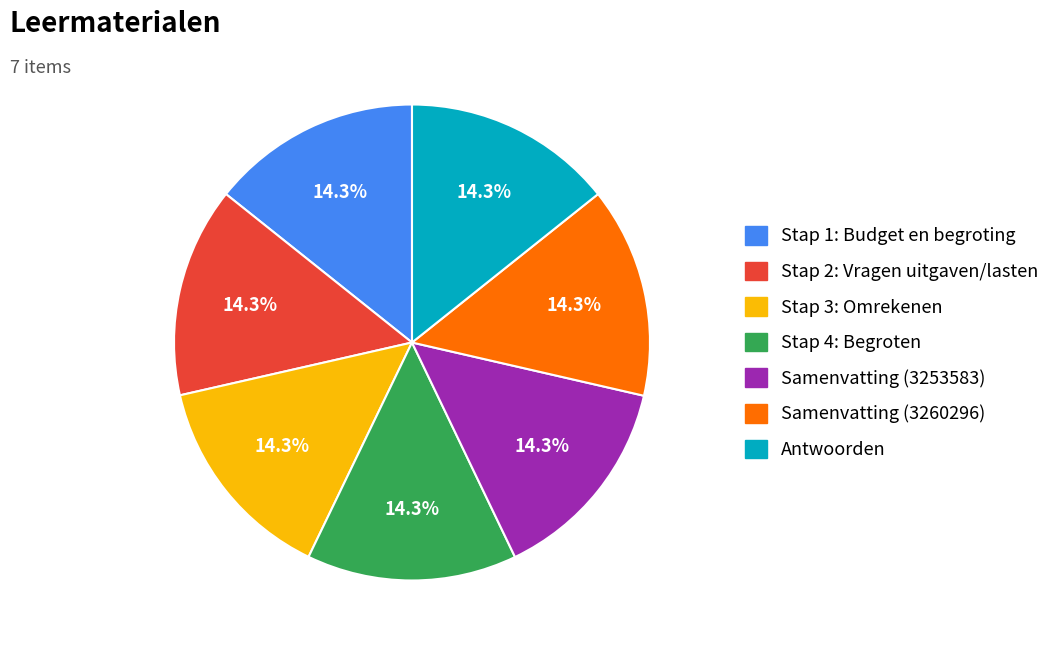

To the nearest percent, what percentage of the pie is Samenvatting (3260296)?

14%